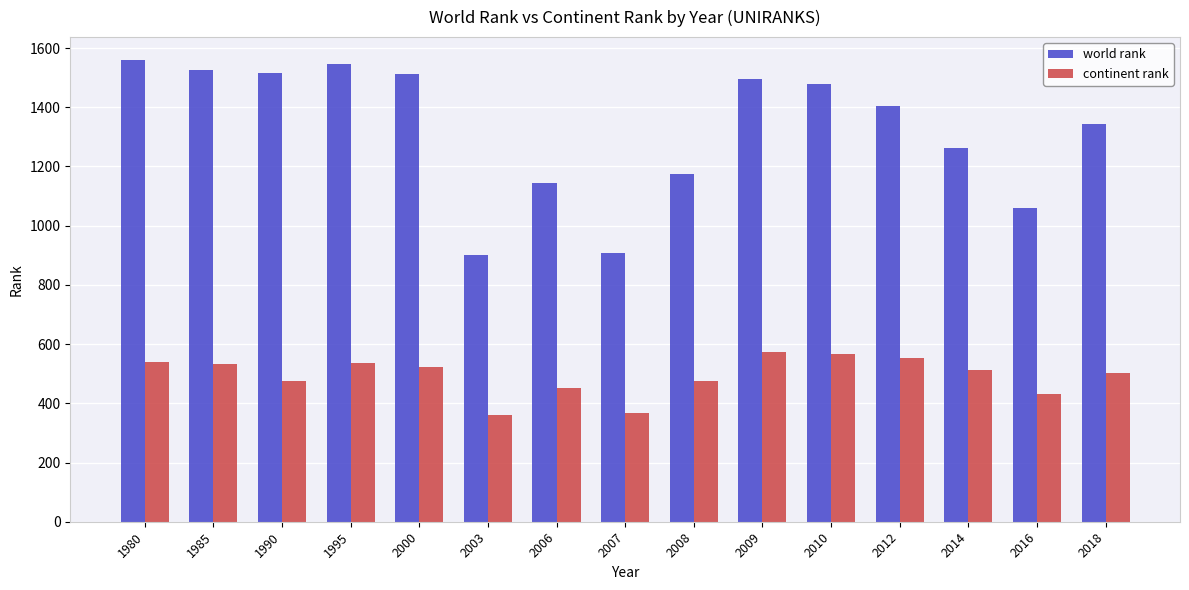

Count the number of data series in this chart.

2